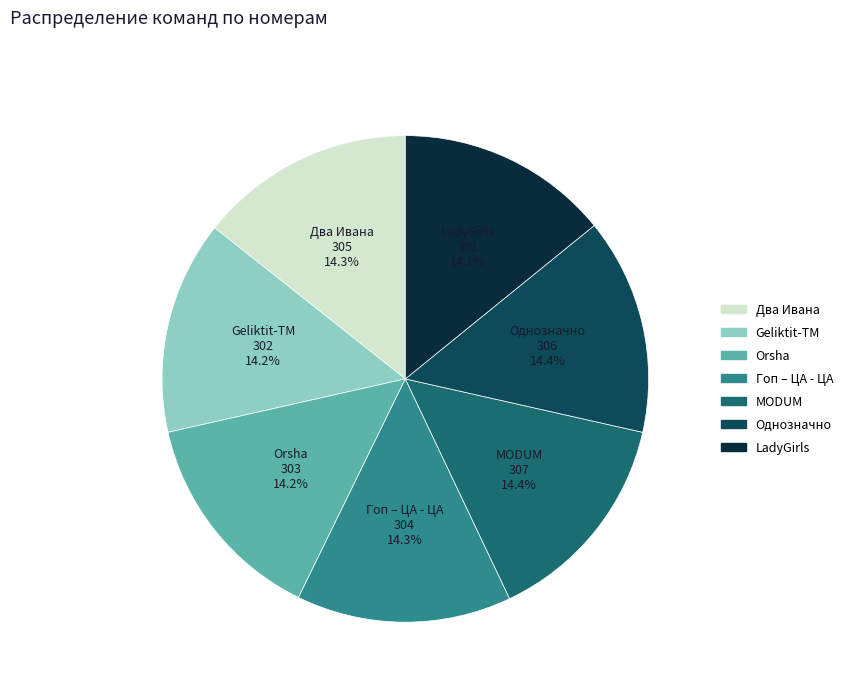

To the nearest percent, what is the average slice percentage?

14%